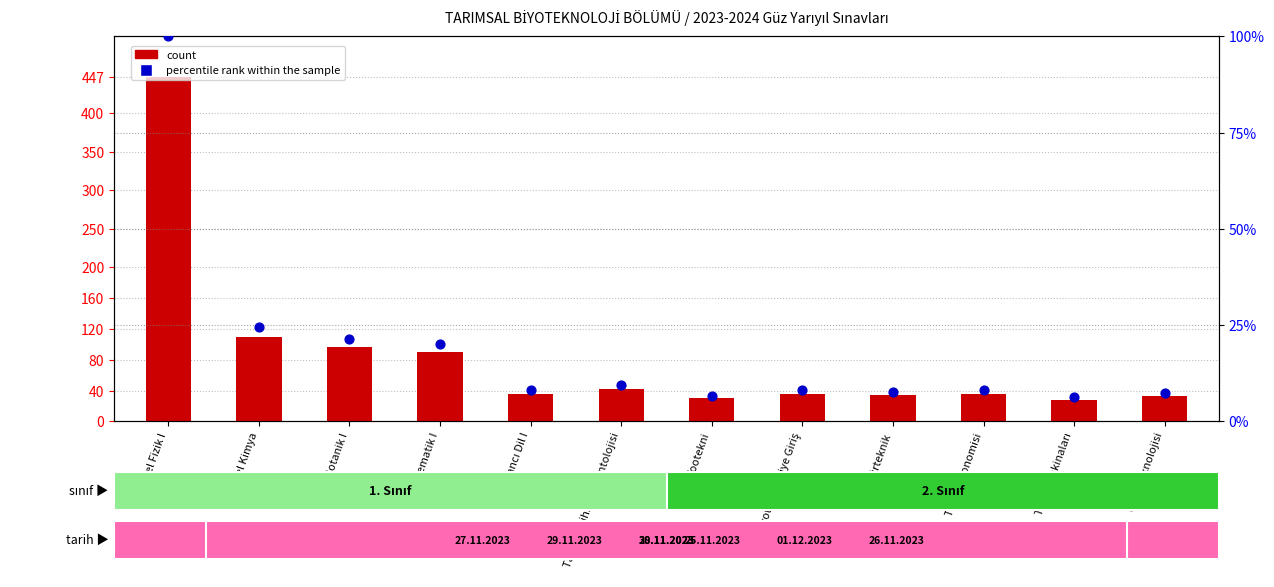

What is the total value across all series at Zootekni?

36.7